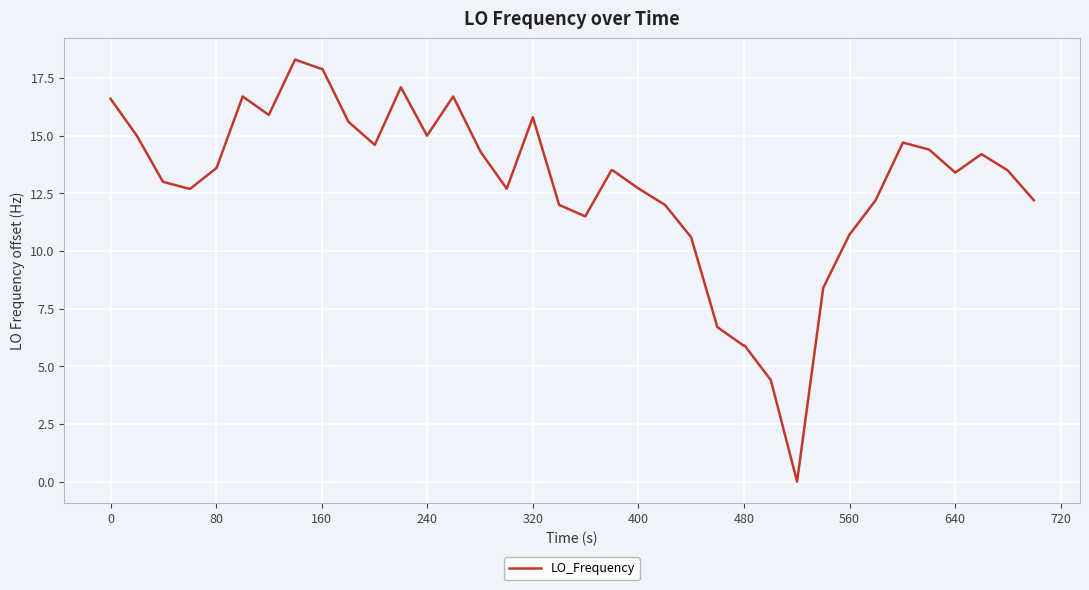

How many lines are shown in the chart?

1